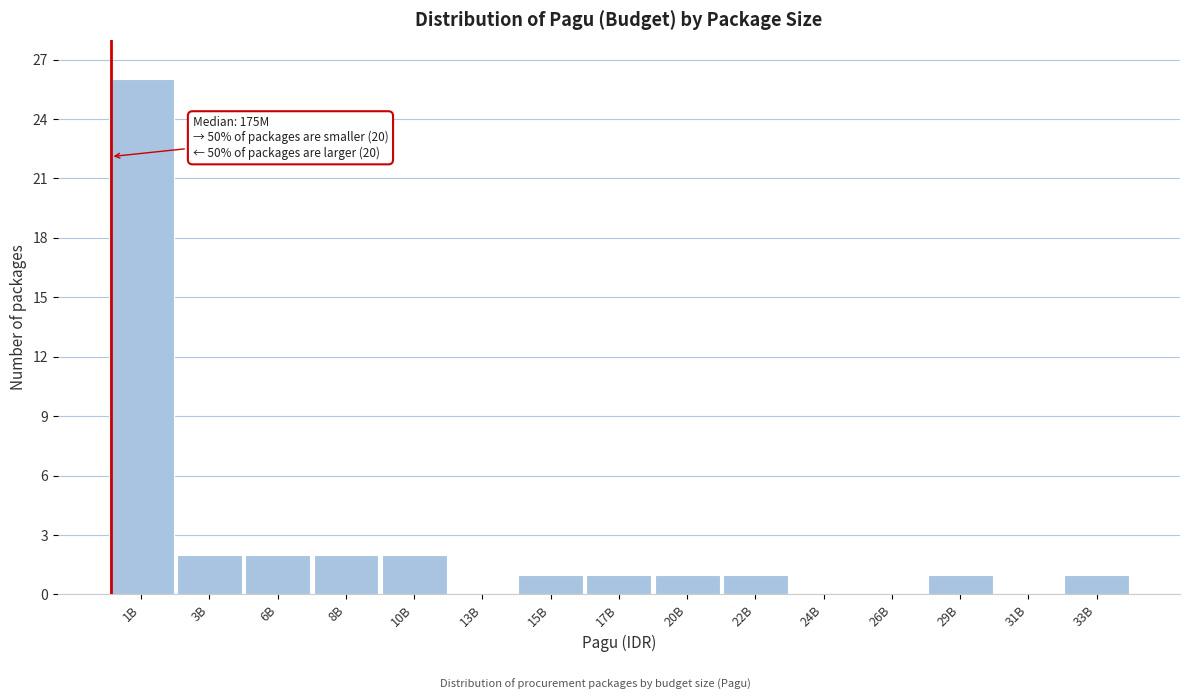

Reading left to right, list all the values displayed in this chart.

1B=26	3B=2	6B=2	8B=2	10B=2	13B=0	15B=1	17B=1	20B=1	22B=1	24B=0	26B=0	29B=1	31B=0	33B=1